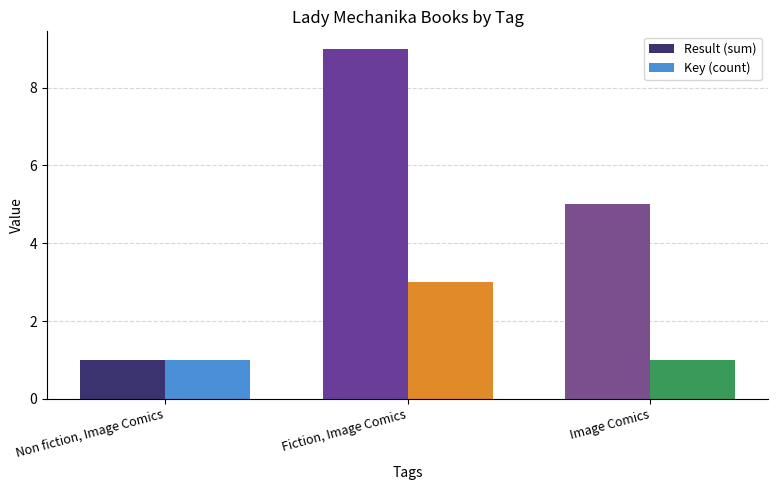

Count the Result (sum) values in the range 1 to 9.

3